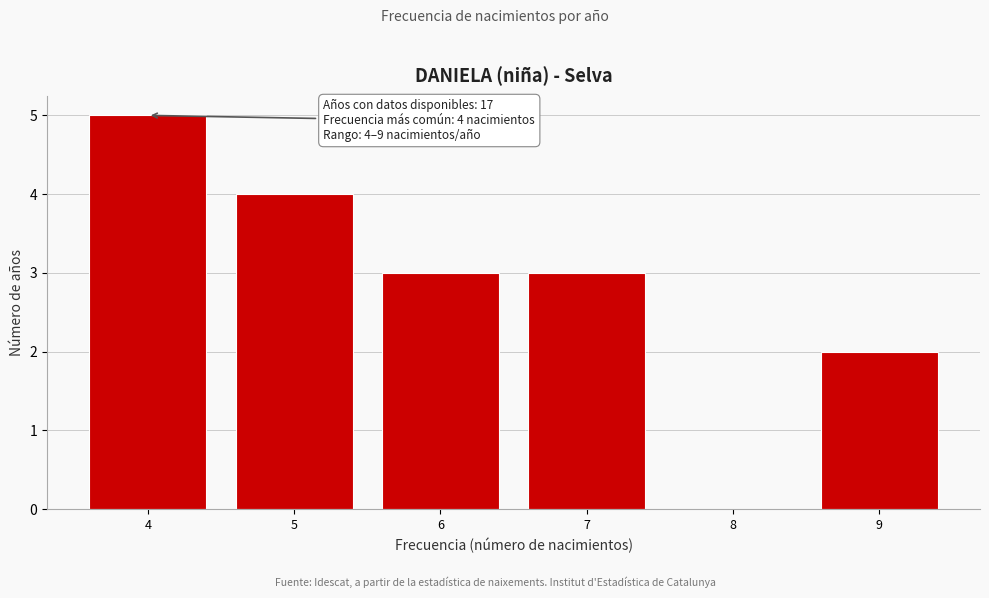

Reading left to right, extract all data points from this chart.

4=5	5=4	6=3	7=3	8=0	9=2